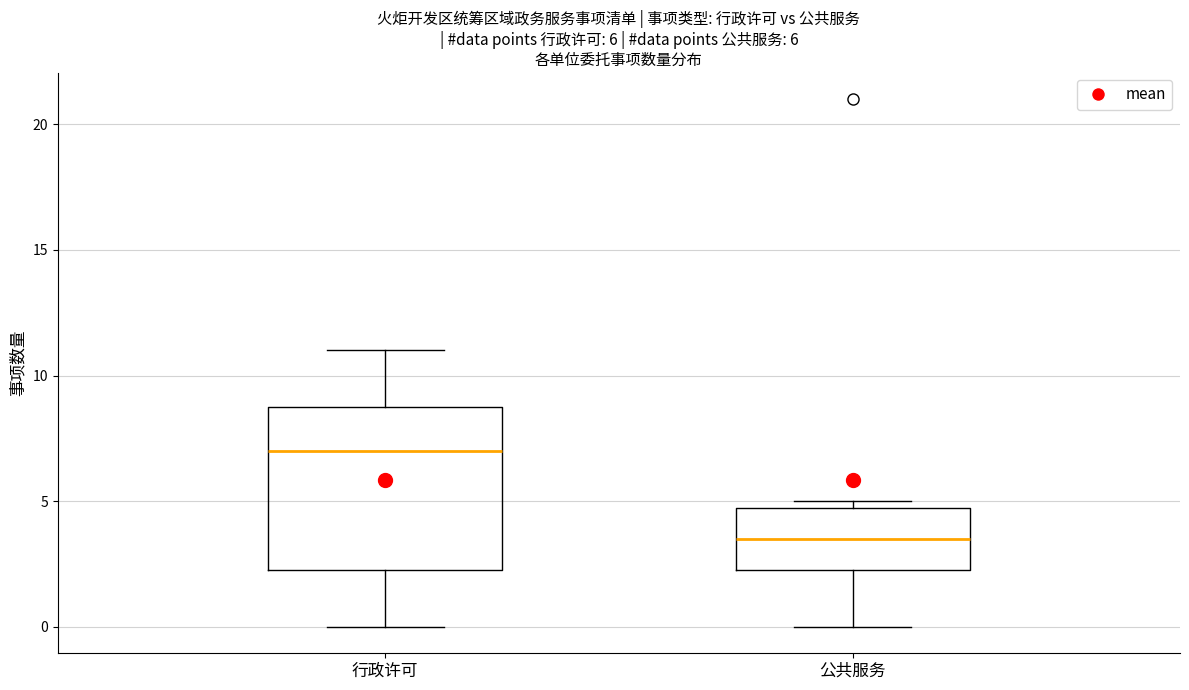

Which box's median line is the highest?

行政许可